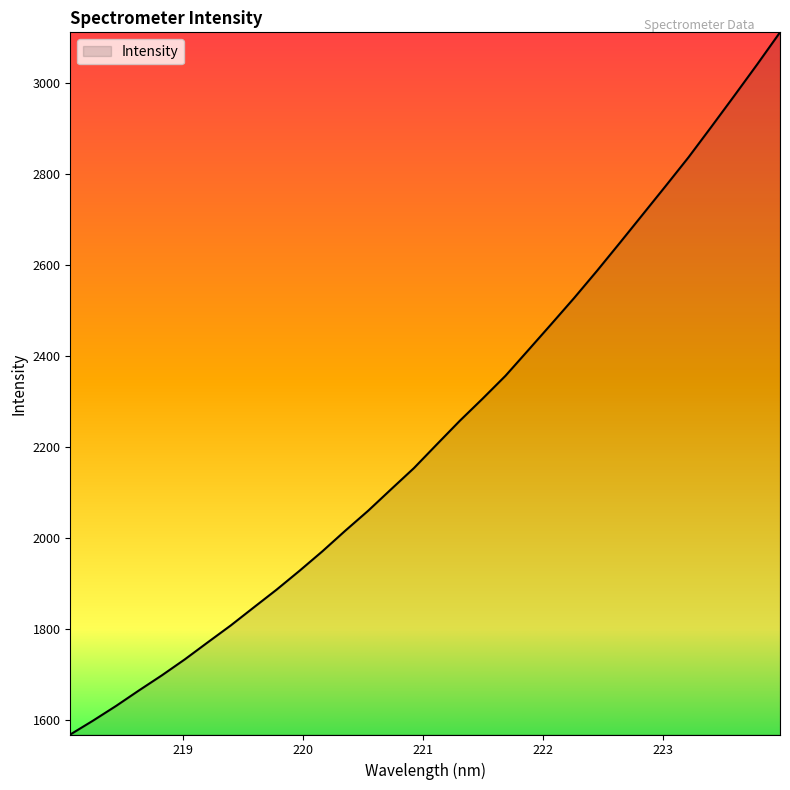

What is the difference between the maximum and minimum values?

1542.5